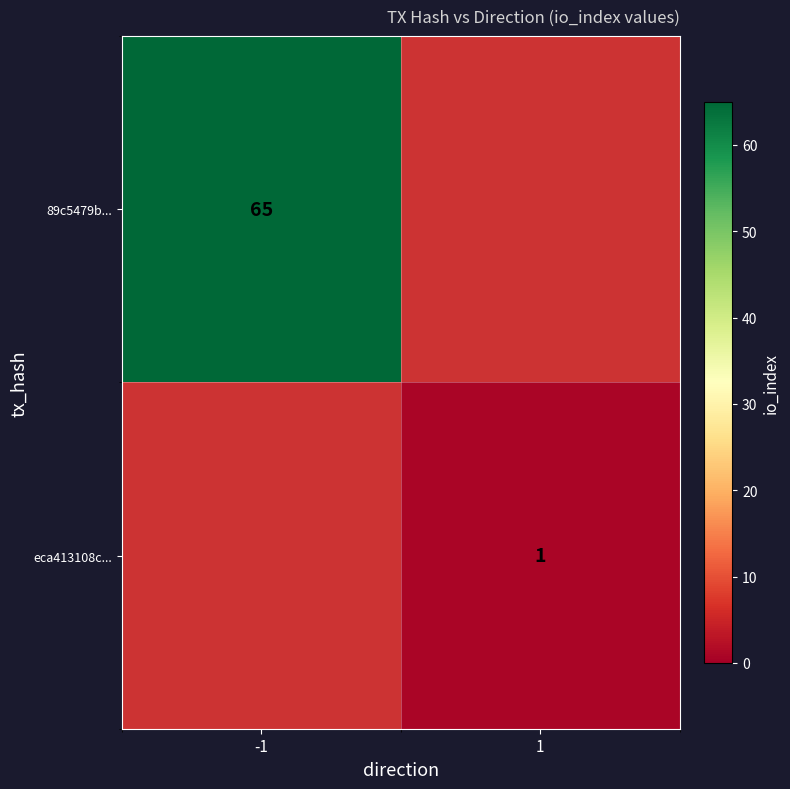

How many distinct data groups are displayed?

2